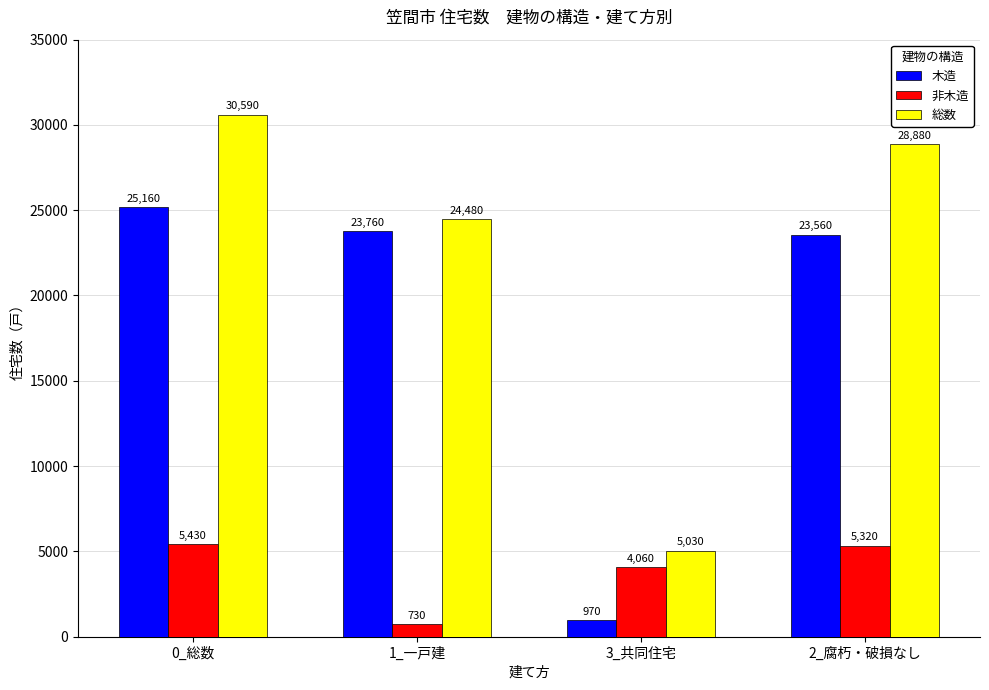

Count the number of categories in the chart.

4